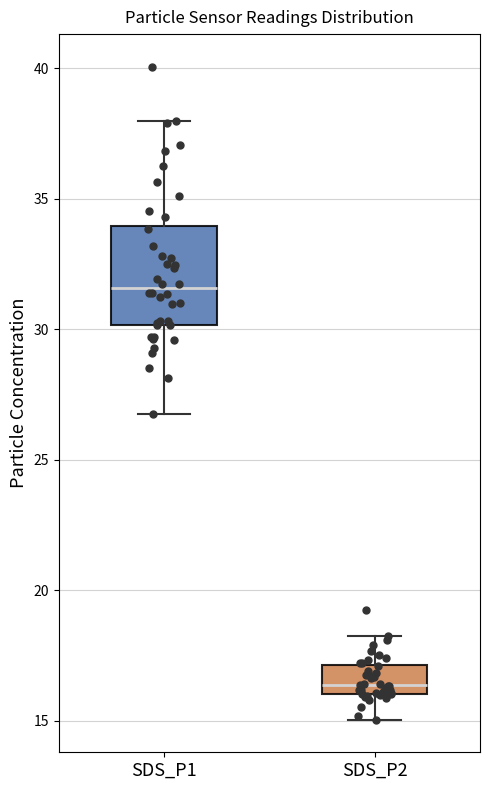

Which box is the tallest, from its lower edge to its upper edge?

SDS_P1